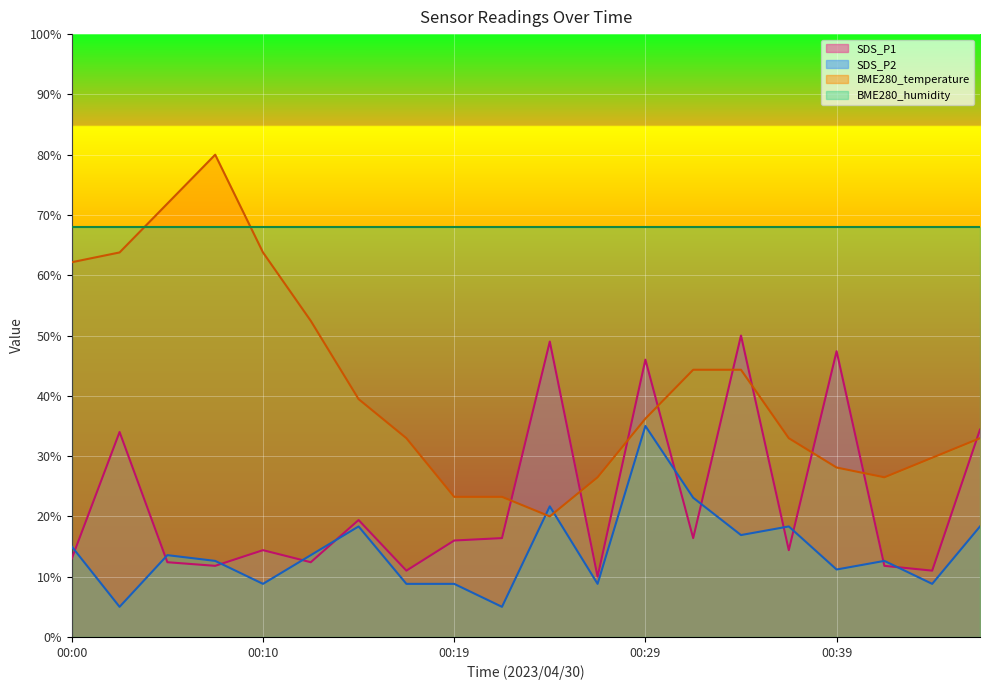

What are all the series names shown in the legend?

SDS_P1, SDS_P2, BME280_temperature, BME280_humidity